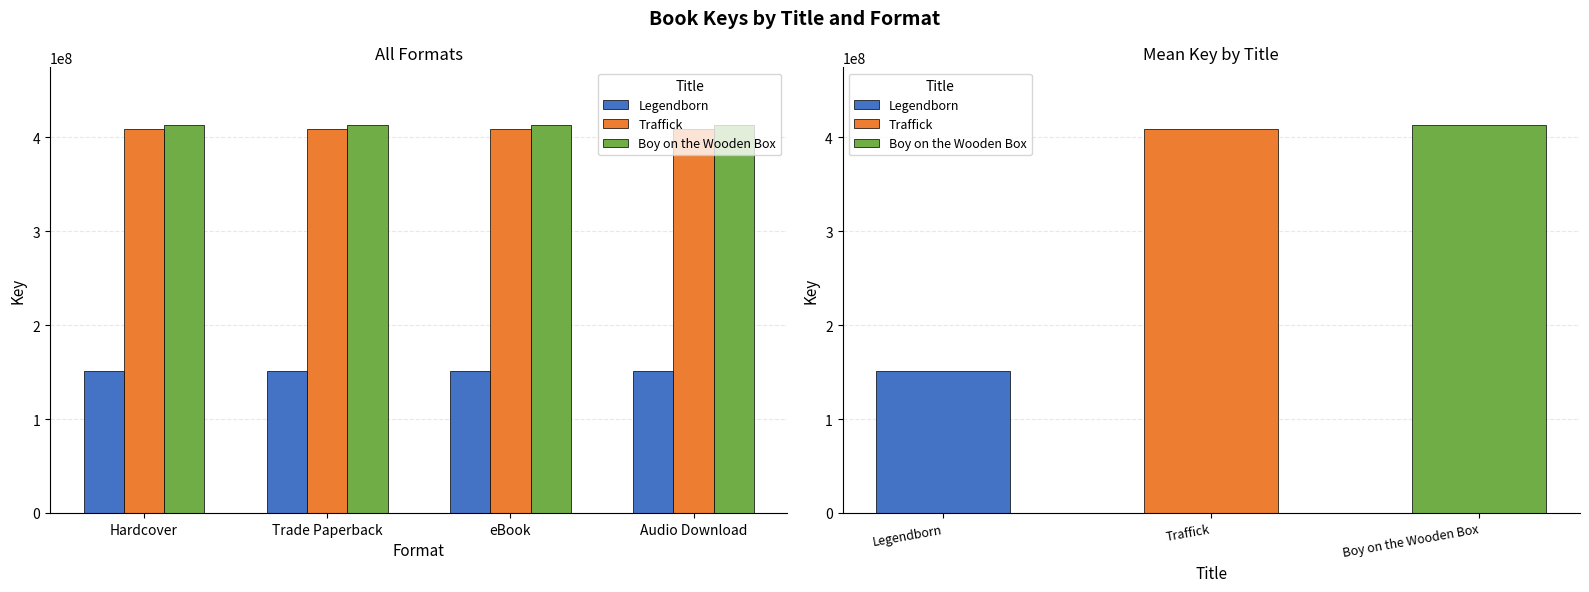

What is the value of the Boy on the Wooden Box bar at the 4th from the left?

412394819